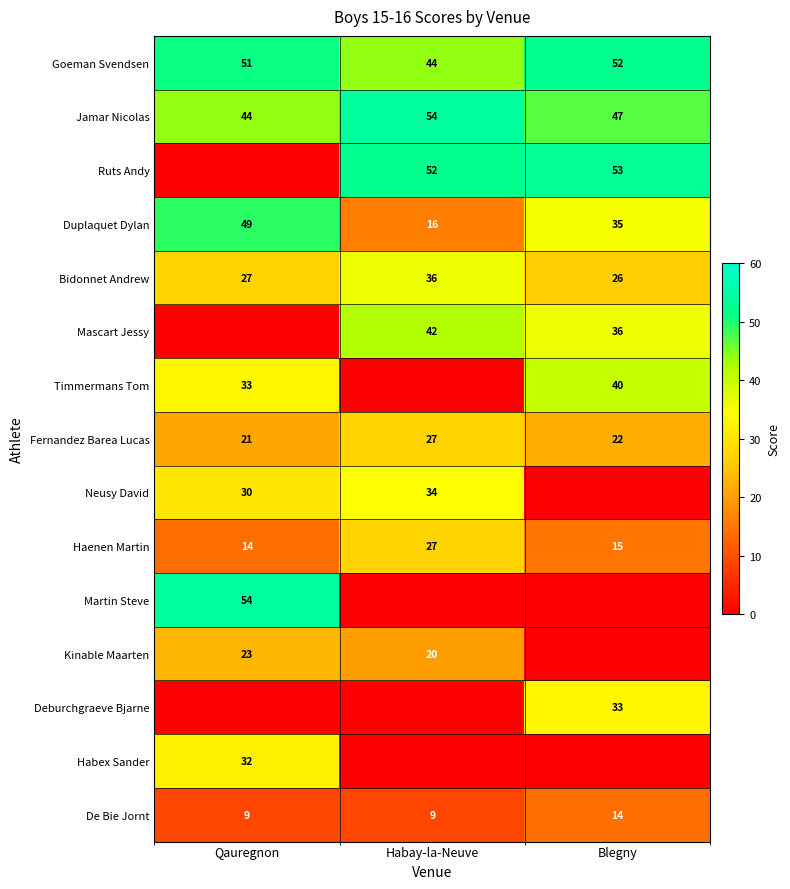

List the labels in order of Duplaquet Dylan value, smallest first.

Habay-la-Neuve, Blegny, Qauregnon